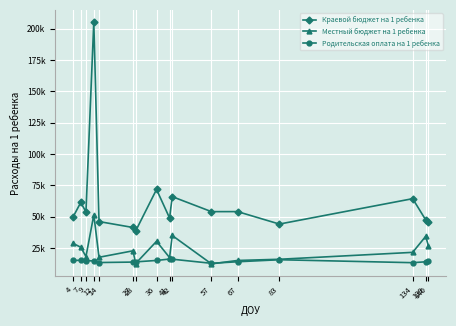

True or false: Родительская оплата на 1 ребенка has more than 2 points higher than both neighbors.

True